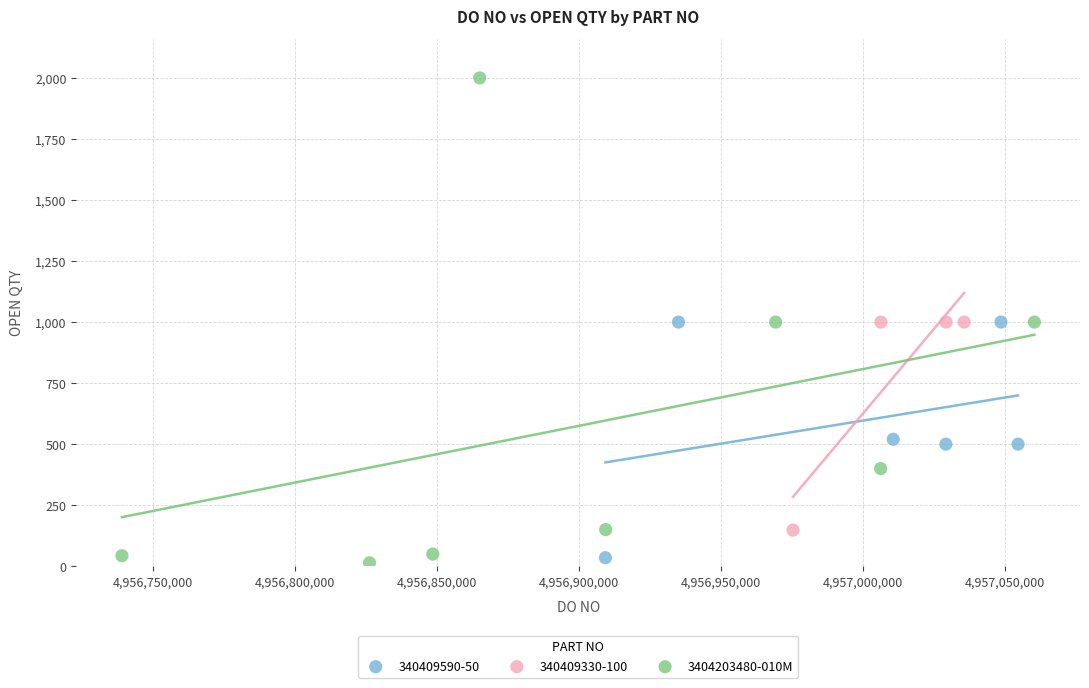

Which series has the largest Y range (max minus min)?

3404203480-010M